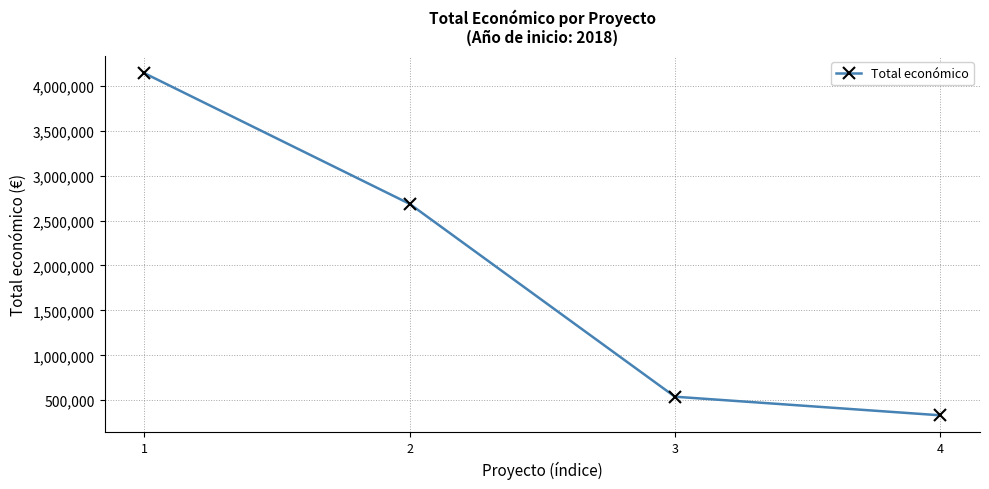

Reading left to right, what are all the values shown in this chart?

4139393	2685474	540000	333001